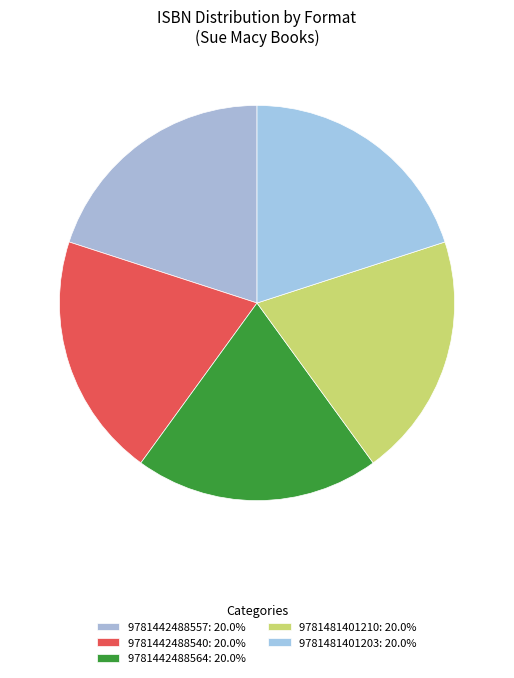

Rank the categories by value from highest to lowest.

9781481401210, 9781481401203, 9781442488557, 9781442488540, 9781442488564